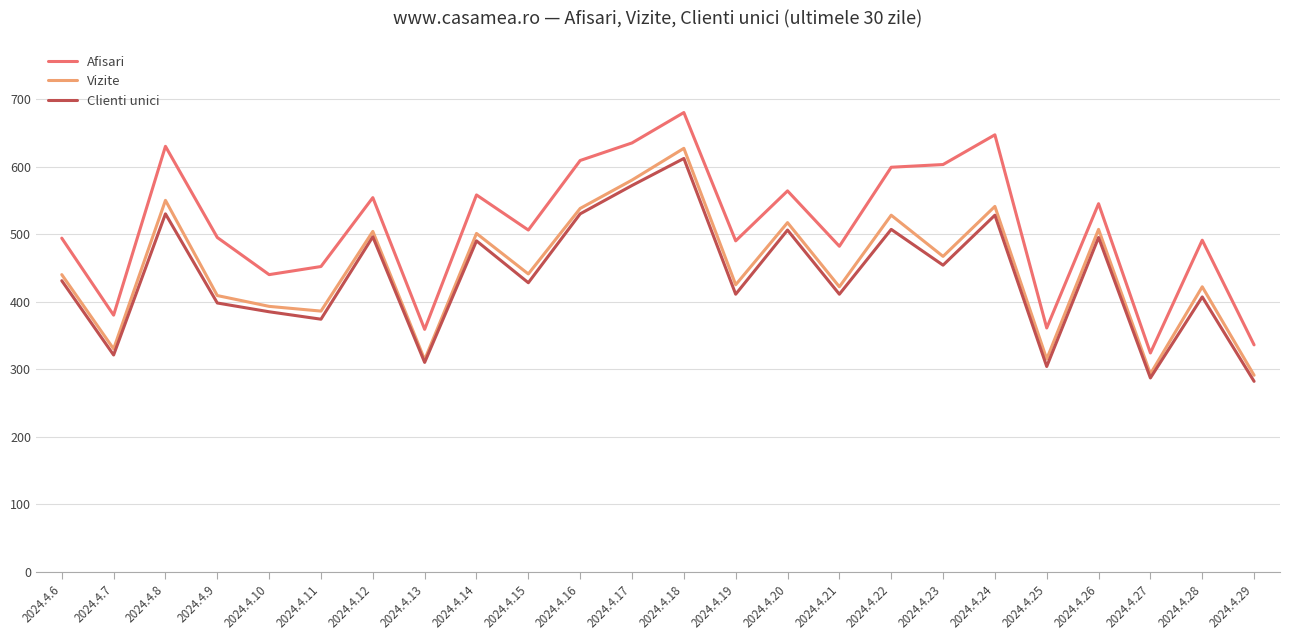

What is the spread (max minus min) of values at 2024.4.15?

78